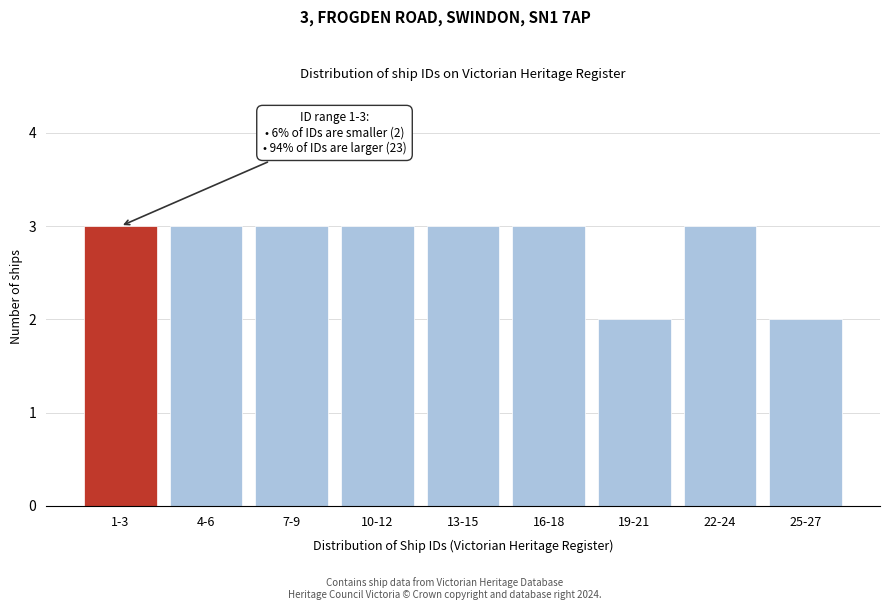

Reading left to right, transcribe all the data shown in this chart.

1-3=3	4-6=3	7-9=3	10-12=3	13-15=3	16-18=3	19-21=2	22-24=3	25-27=2